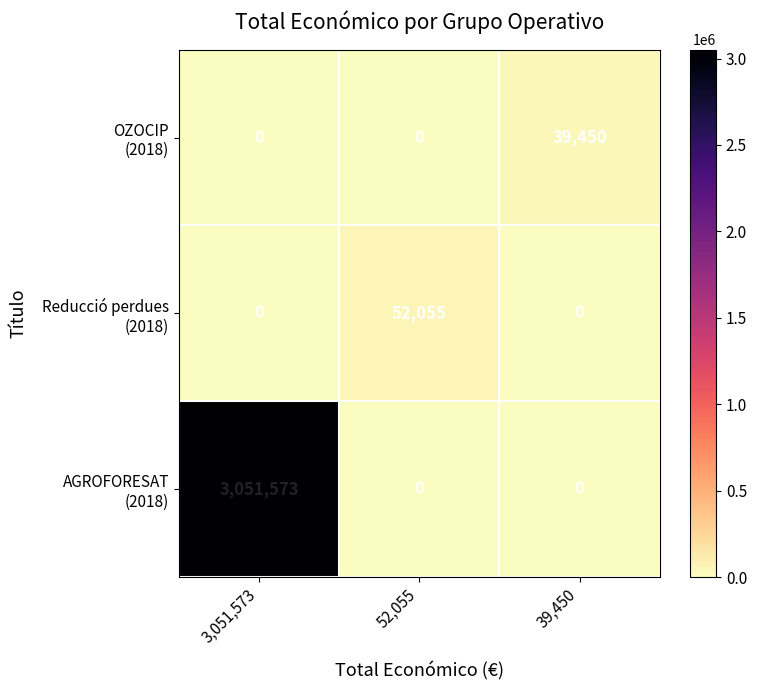

At which category is the sum across all series the highest?

3,051,573